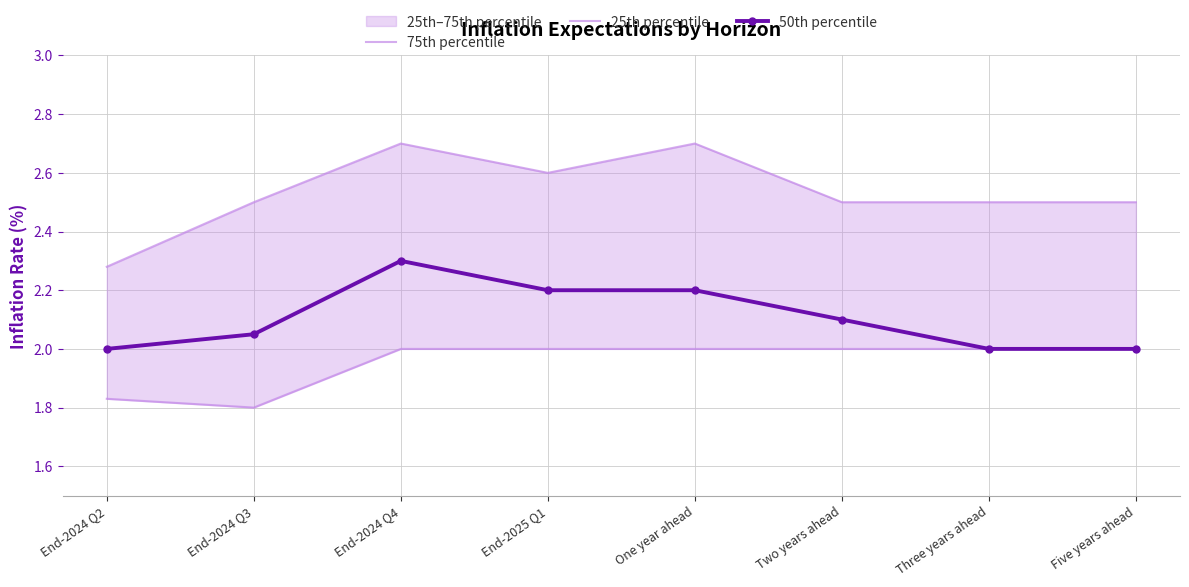

True or false: 75th percentile and 50th percentile cross at least once.

False